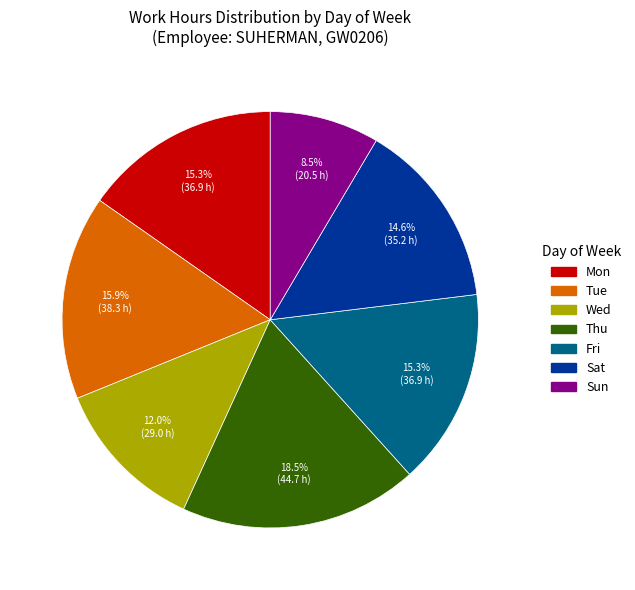

What is the smallest slice in the pie chart?

Sun